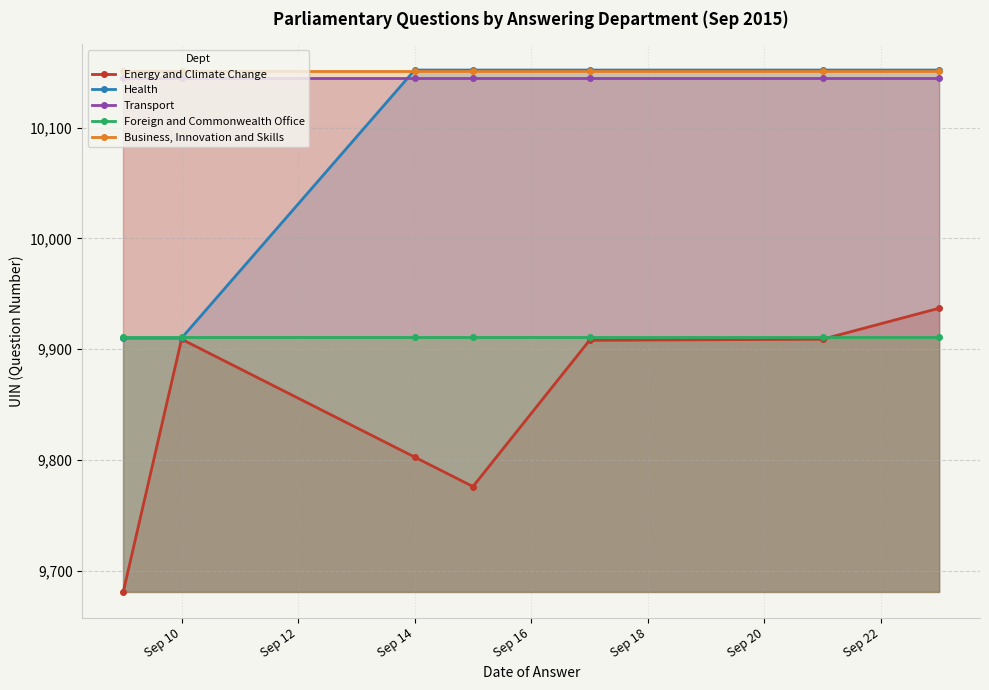

What is the minimum value shown in the chart?

9681.0